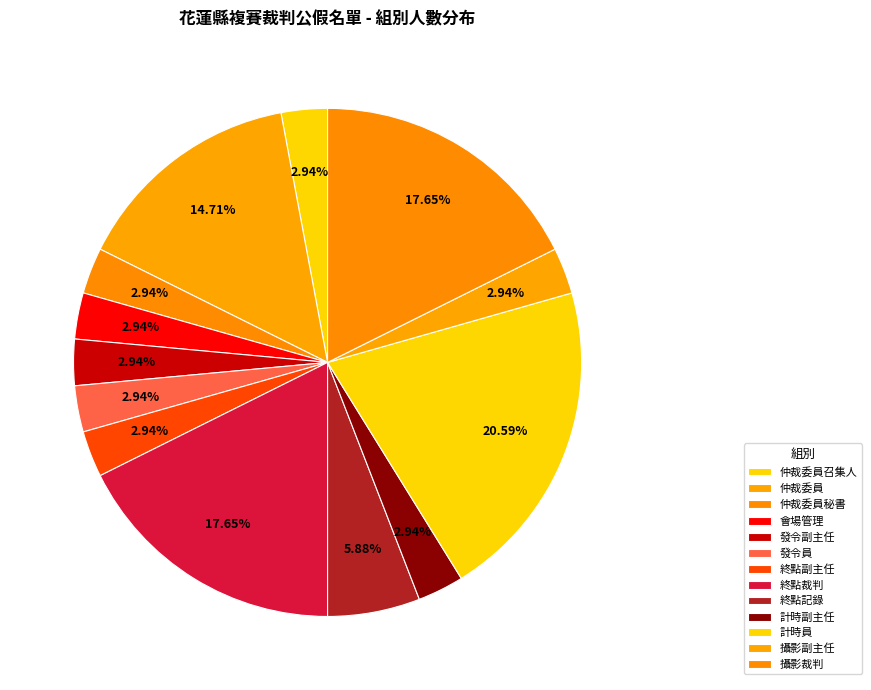

What percentage is the 終點副主任 slice, to the nearest percent?

3%